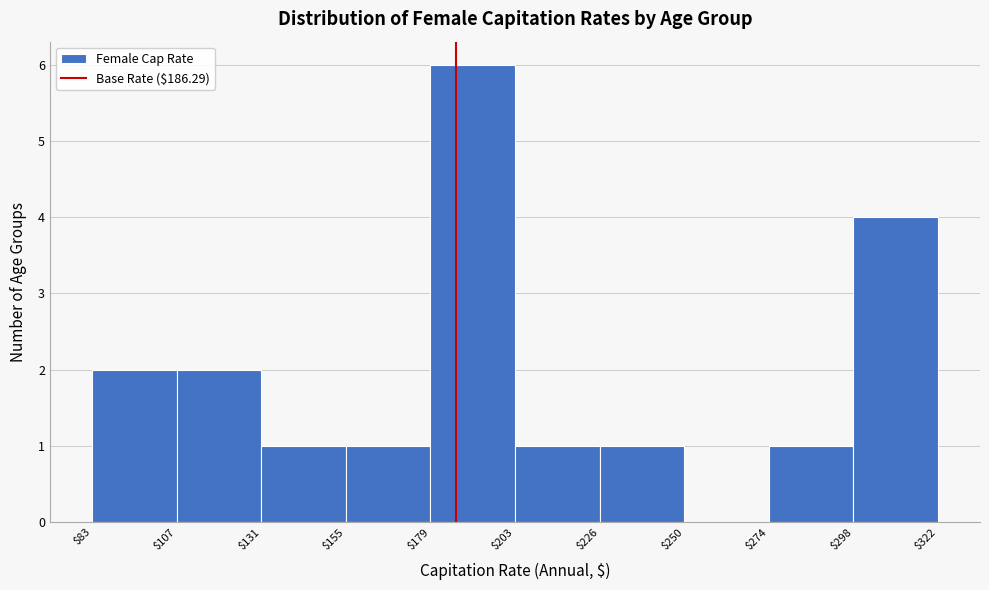

How tall is the bar that spans $274 to $298 on the x-axis? The values are not printed on the chart, so give them approximately, as read against the axis.

1